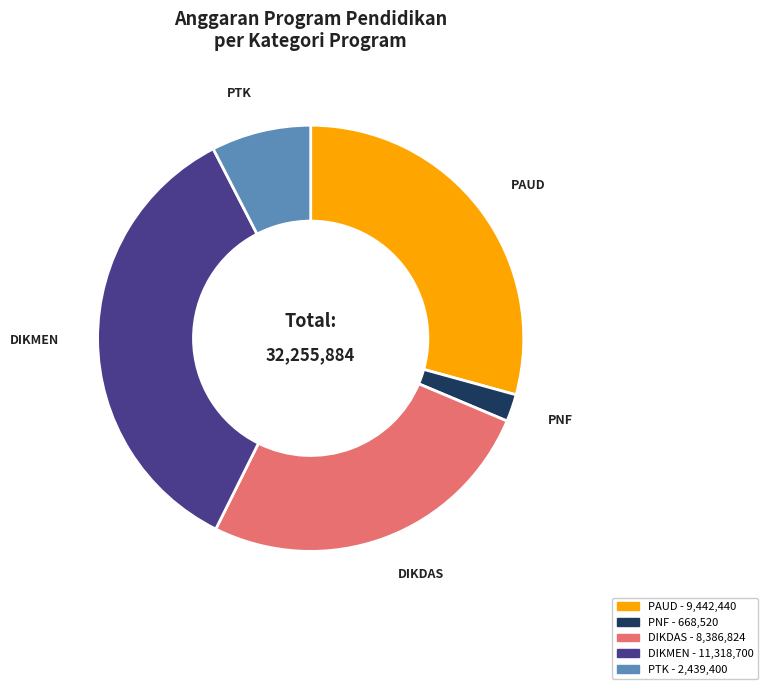

Count the number of slices in the pie.

5